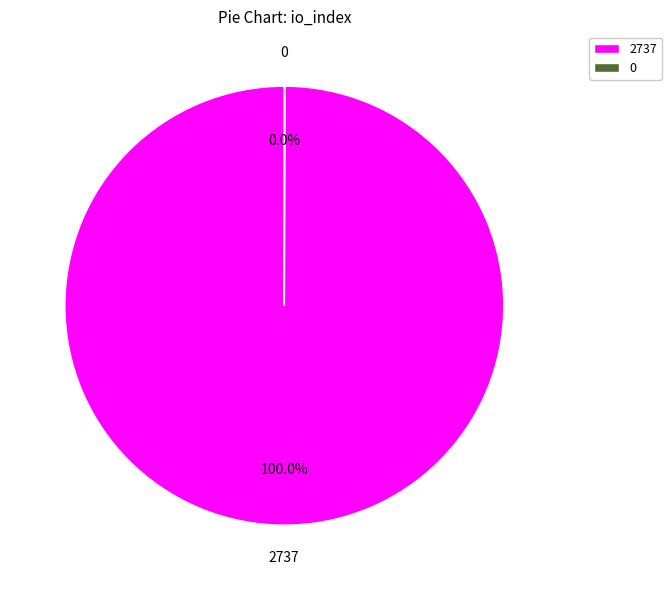

Is 2737 the majority of the pie?

Yes